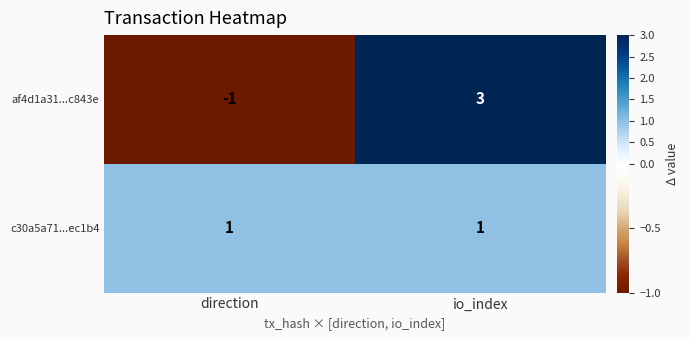

At direction, list the series in order from smallest to largest.

af4d1a31...c843e, c30a5a71...ec1b4